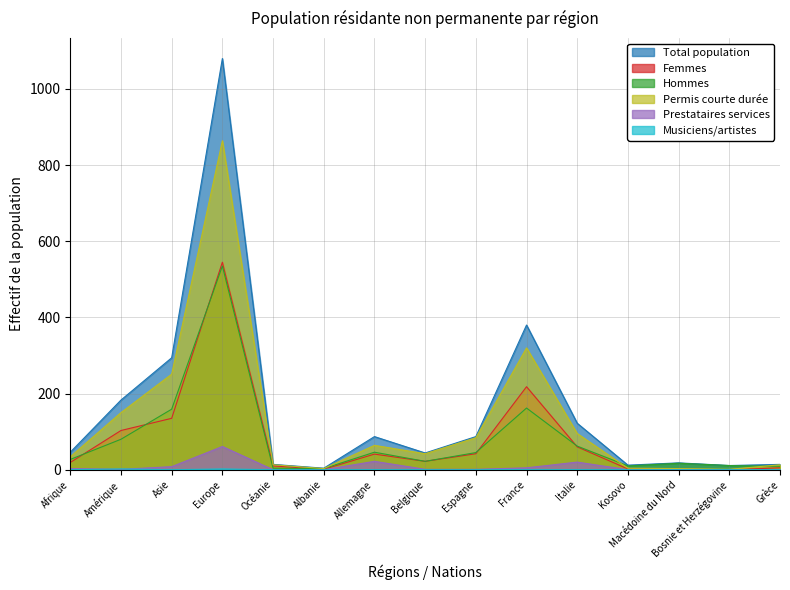

Which series changed the most between Espagne and Grèce?

Total population